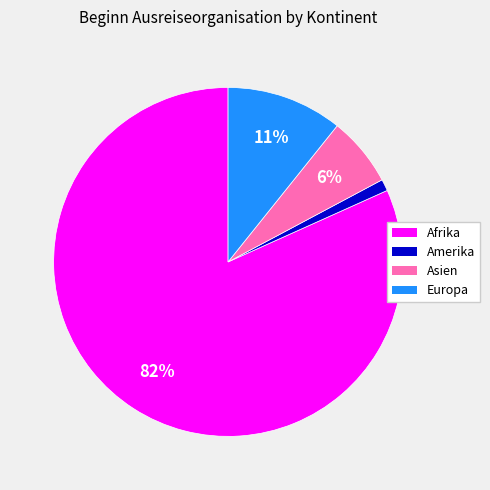

How many segments does this pie chart have?

4